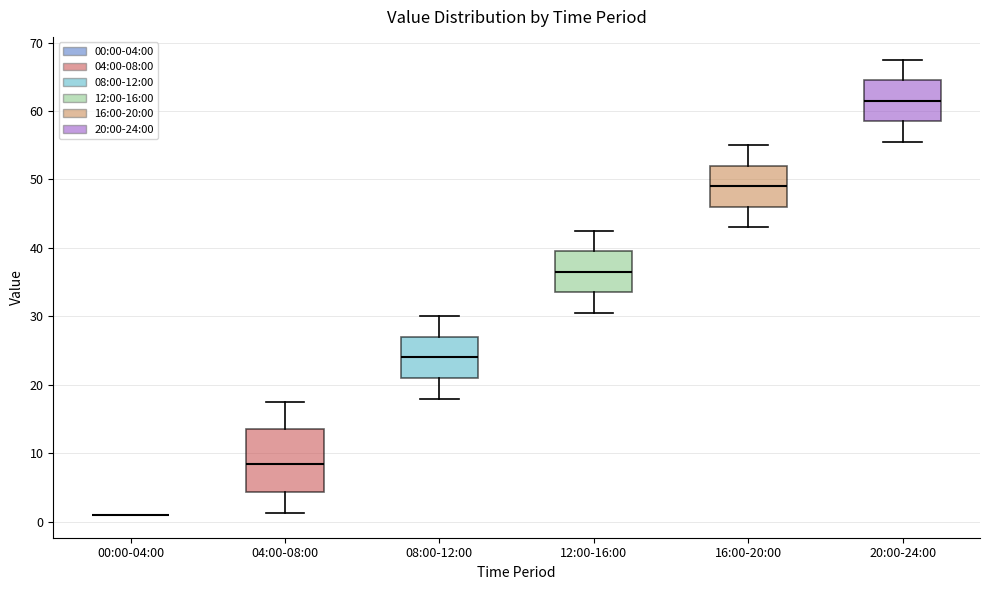

Reading left to right, transcribe this box plot: for each box, give where its median line is, the range the box spans, and where its two whiskers end, as read against the y-axis. The values are not printed on the chart, so give them approximately, as read against the axis.

00:00-04:00: box collapsed to a line at 1, whiskers 1 to 1
04:00-08:00: median 8, box 4 to 14, whiskers 1 to 18
08:00-12:00: median 24, box 21 to 27, whiskers 18 to 30
12:00-16:00: median 37, box 34 to 40, whiskers 31 to 43
16:00-20:00: median 49, box 46 to 52, whiskers 43 to 55
20:00-24:00: median 62, box 59 to 65, whiskers 56 to 68